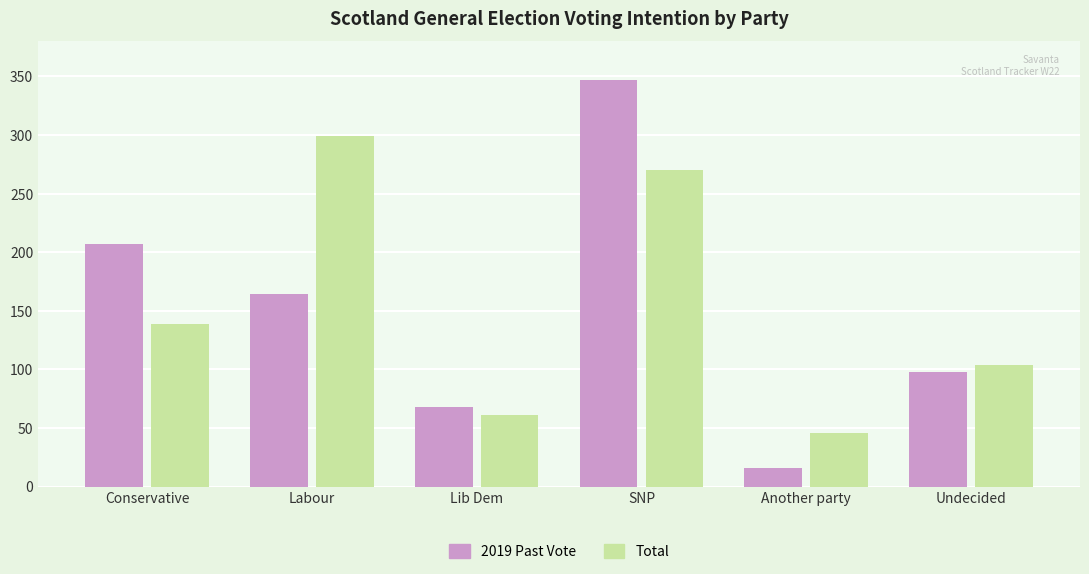

What is the difference between the maximum and minimum values in the Total series?

253